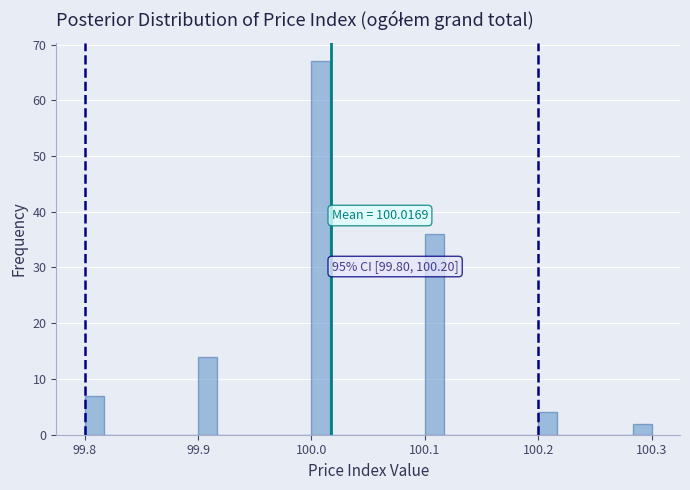

Read against the x-axis, roughly where is the centre of the tallest bar?

100.01